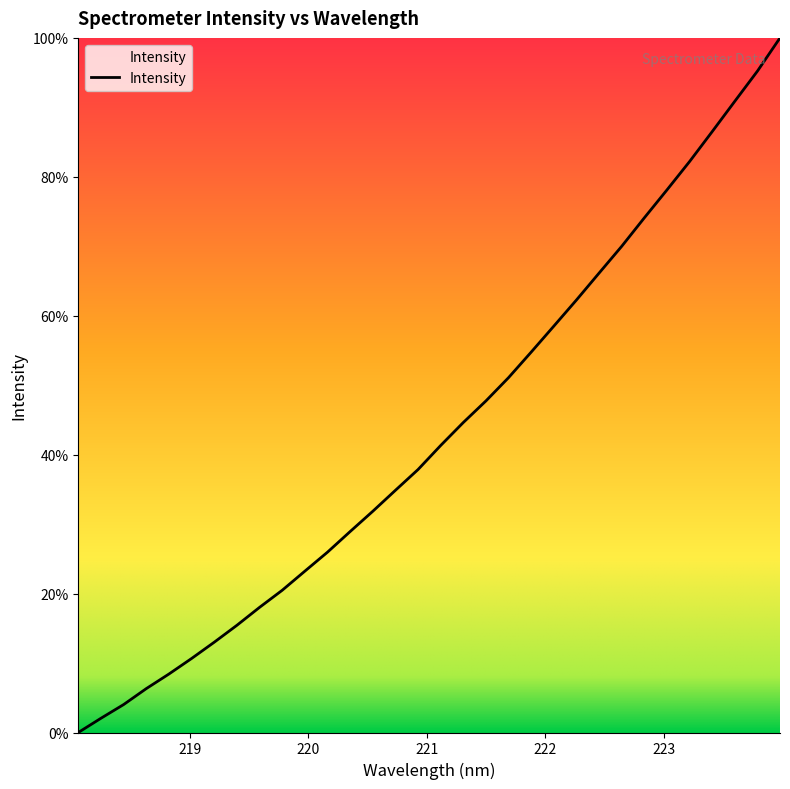

What is the difference between the maximum and minimum values?

100.0